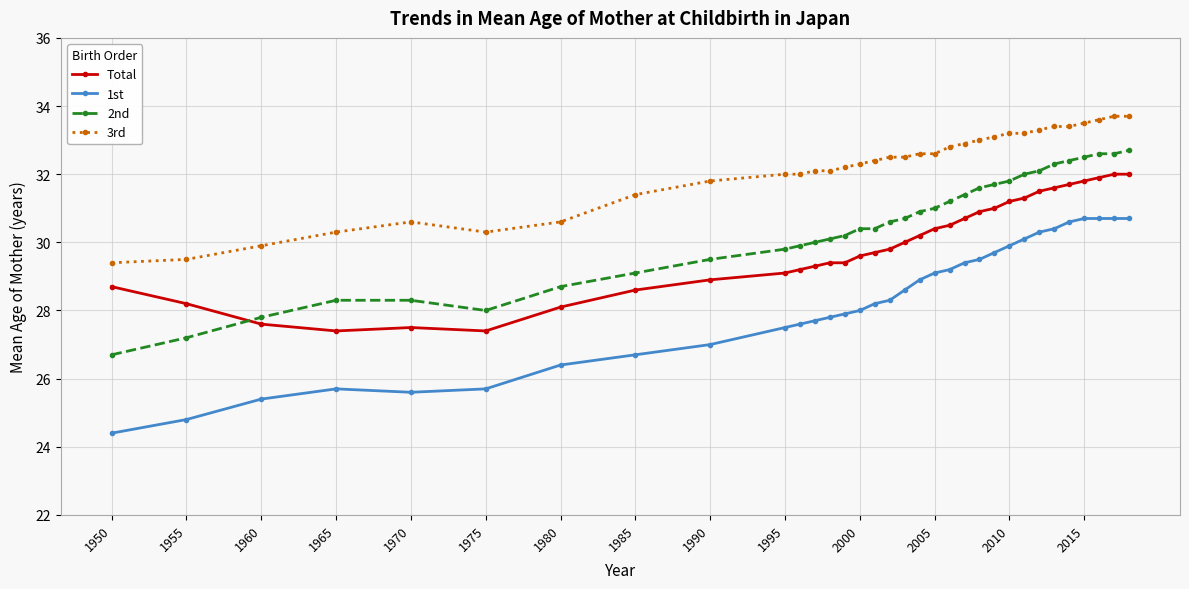

What is the maximum value shown in the chart?

33.7